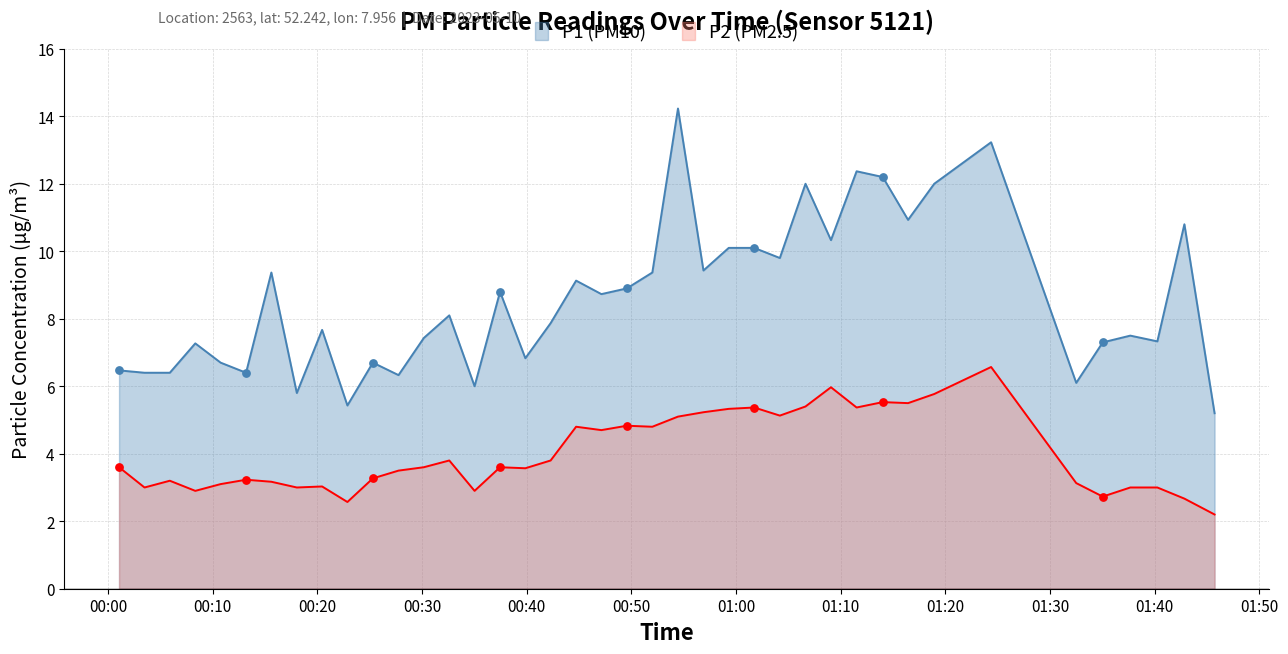

At how many categories does at least one series exceed 9?

16